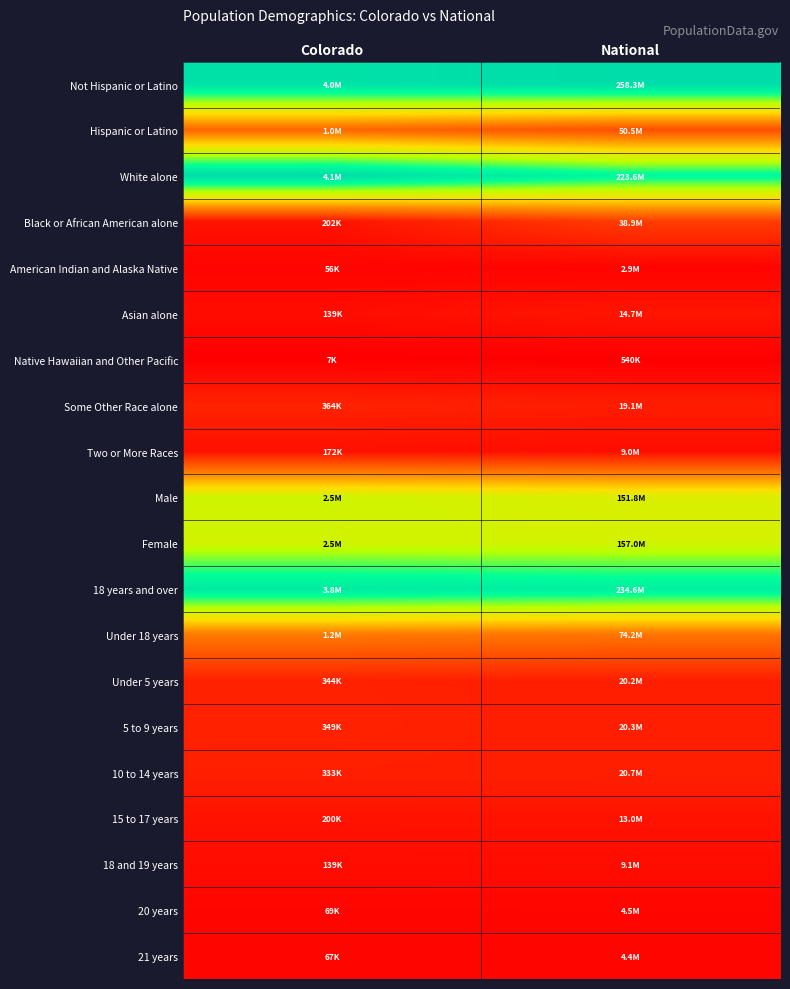

Reading left to right, extract all data points from this chart.

Not Hispanic or Latino: Colorado=1.0	National=1.0
Hispanic or Latino: Colorado=0.3	National=0.2
White alone: Colorado=1.0	National=0.9
Black or African American alone: Colorado=0.0	National=0.1
American Indian and Alaska Native: Colorado=0.0	National=0.0
Asian alone: Colorado=0.0	National=0.1
Native Hawaiian and Other Pacific: Colorado=0.0	National=0.0
Some Other Race alone: Colorado=0.1	National=0.1
Two or More Races: Colorado=0.0	National=0.0
Male: Colorado=0.6	National=0.6
Female: Colorado=0.6	National=0.6
18 years and over: Colorado=0.9	National=0.9
Under 18 years: Colorado=0.3	National=0.3
Under 5 years: Colorado=0.1	National=0.1
5 to 9 years: Colorado=0.1	National=0.1
10 to 14 years: Colorado=0.1	National=0.1
15 to 17 years: Colorado=0.0	National=0.0
18 and 19 years: Colorado=0.0	National=0.0
20 years: Colorado=0.0	National=0.0
21 years: Colorado=0.0	National=0.0